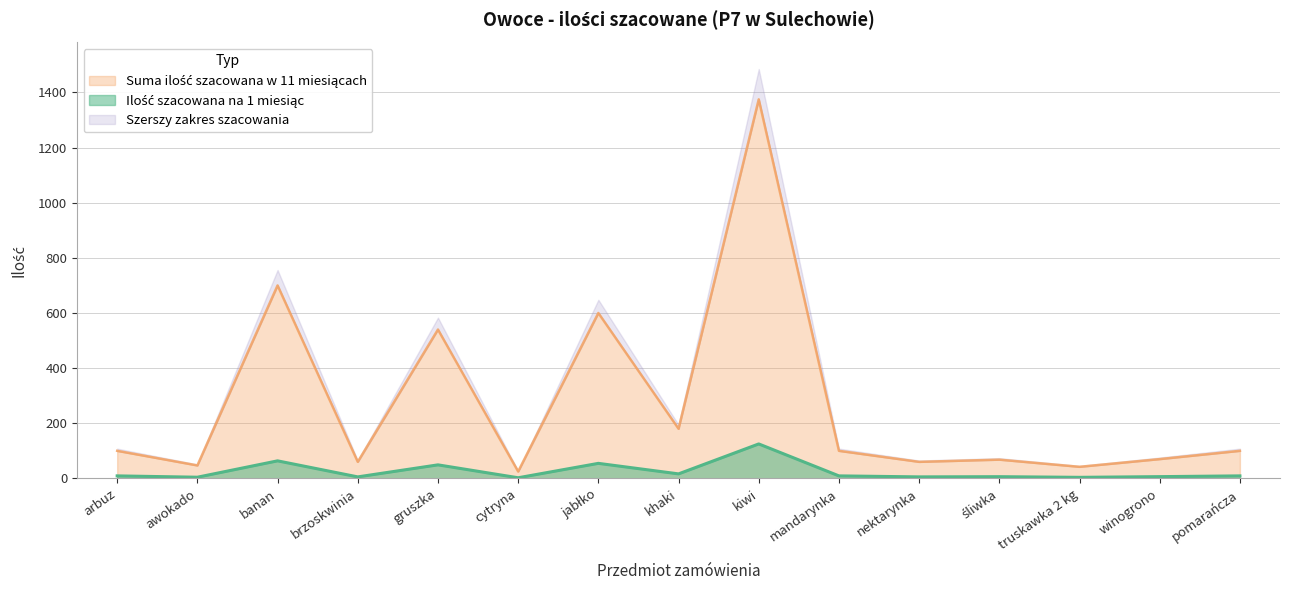

At which category does Ilość szacowana na 1 miesiąc reach its first local peak?

banan